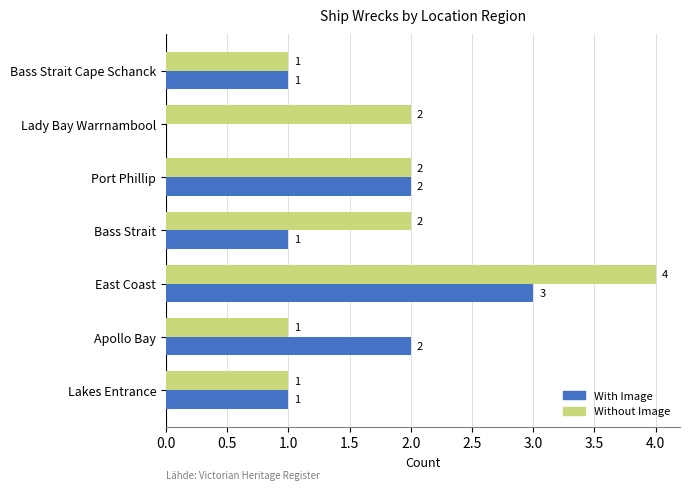

What is the maximum value for Without Image?

4